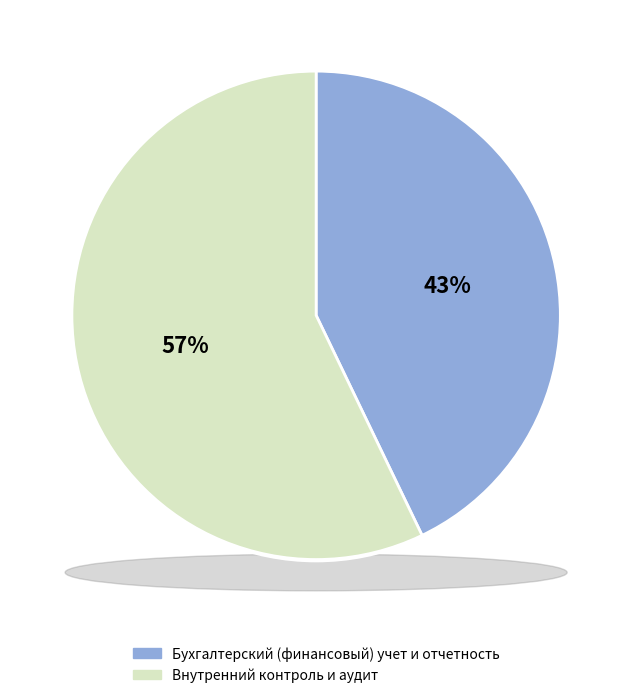

To the nearest percent, what is the average slice percentage?

50%